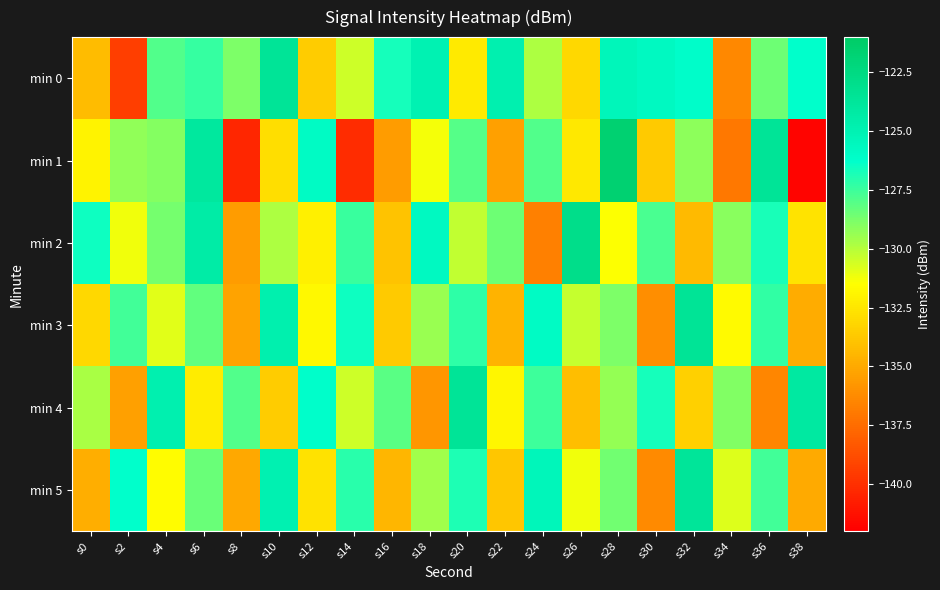

Reading right to left, transcribe all the data shown in this chart.

min 0: s38=-126.3	s36=-128.5	s34=-136.4	s32=-126.1	s30=-125.7	s28=-125.4	s26=-133.1	s24=-129.8	s22=-124.8	s20=-132.3	s18=-125.0	s16=-126.7	s14=-130.5	s12=-133.6	s10=-123.6	s8=-128.8	s6=-127.4	s4=-128.0	s2=-139.4	s0=-134.2
min 1: s38=-141.8	s36=-123.6	s34=-137.0	s32=-129.1	s30=-133.7	s28=-121.6	s26=-132.5	s24=-128.0	s22=-135.4	s20=-128.1	s18=-131.3	s16=-135.5	s14=-140.2	s12=-125.8	s10=-132.8	s8=-140.4	s6=-123.9	s4=-129.0	s2=-129.3	s0=-132.0
min 2: s38=-132.6	s36=-126.8	s34=-129.1	s32=-134.3	s30=-127.8	s28=-131.5	s26=-122.9	s24=-136.7	s22=-128.5	s20=-130.2	s18=-125.7	s16=-133.9	s14=-127.4	s12=-132.1	s10=-129.8	s8=-135.6	s6=-124.3	s4=-128.7	s2=-131.2	s0=-126.5
min 3: s38=-134.9	s36=-127.3	s34=-131.7	s32=-123.5	s30=-136.1	s28=-128.8	s26=-130.3	s24=-125.9	s22=-134.6	s20=-127.2	s18=-129.4	s16=-133.7	s14=-126.5	s12=-131.8	s10=-124.7	s8=-135.2	s6=-128.3	s4=-130.9	s2=-127.6	s0=-133.1
min 4: s38=-124.1	s36=-136.5	s34=-128.9	s32=-133.4	s30=-126.7	s28=-129.3	s26=-134.2	s24=-127.5	s22=-131.9	s20=-123.6	s18=-135.8	s16=-128.1	s14=-130.5	s12=-126.2	s10=-133.6	s8=-127.9	s6=-132.3	s4=-124.8	s2=-135.4	s0=-129.7
min 5: s38=-135.0	s36=-127.6	s34=-130.8	s32=-123.7	s30=-136.3	s28=-128.6	s26=-131.2	s24=-125.4	s22=-133.8	s20=-126.9	s18=-129.6	s16=-134.5	s14=-127.1	s12=-132.7	s10=-124.9	s8=-135.1	s6=-128.4	s4=-131.6	s2=-126.3	s0=-134.8